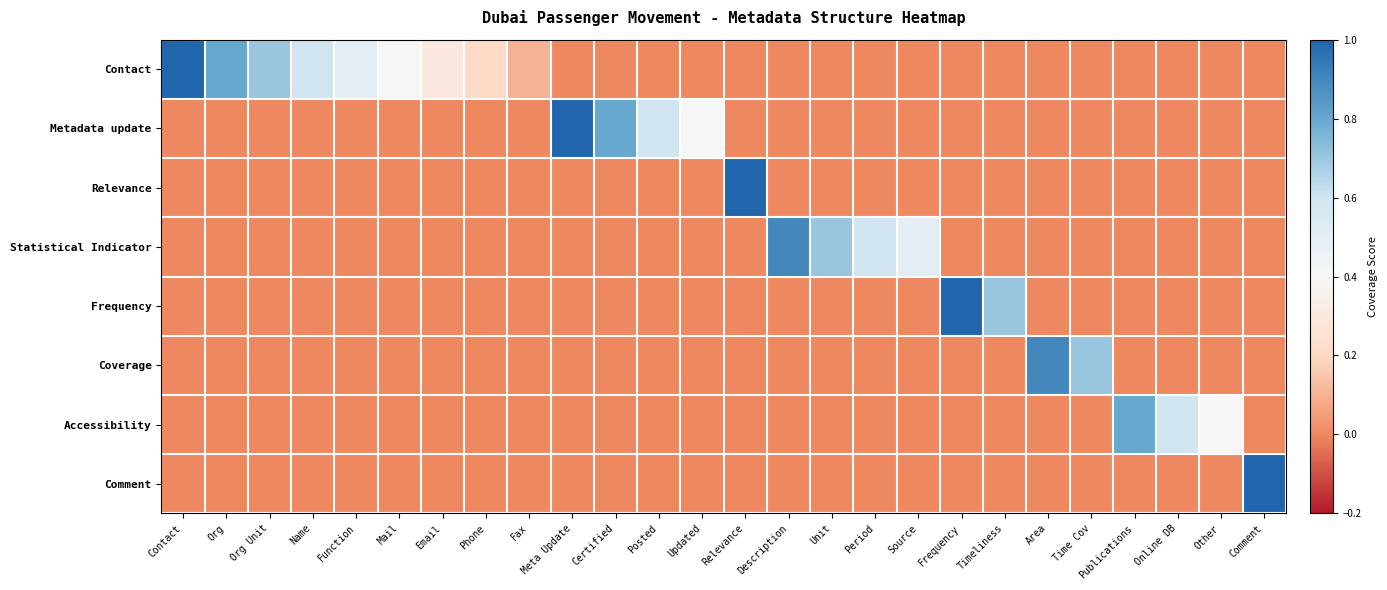

Reading left to right, transcribe all the data shown in this chart.

Contact: Contact=1.0	Org=0.8	Org Unit=0.7	Name=0.6	Function=0.5	Mail=0.4	Email=0.3	Phone=0.2	Fax=0.1	Meta Update=0.0	Certified=0.0	Posted=0.0	Updated=0.0	Relevance=0.0	Description=0.0	Unit=0.0	Period=0.0	Source=0.0	Frequency=0.0	Timeliness=0.0	Area=0.0	Time Cov=0.0	Publications=0.0	Online DB=0.0	Other=0.0	Comment=0.0
Metadata update: Contact=0.0	Org=0.0	Org Unit=0.0	Name=0.0	Function=0.0	Mail=0.0	Email=0.0	Phone=0.0	Fax=0.0	Meta Update=1.0	Certified=0.8	Posted=0.6	Updated=0.4	Relevance=0.0	Description=0.0	Unit=0.0	Period=0.0	Source=0.0	Frequency=0.0	Timeliness=0.0	Area=0.0	Time Cov=0.0	Publications=0.0	Online DB=0.0	Other=0.0	Comment=0.0
Relevance: Contact=0.0	Org=0.0	Org Unit=0.0	Name=0.0	Function=0.0	Mail=0.0	Email=0.0	Phone=0.0	Fax=0.0	Meta Update=0.0	Certified=0.0	Posted=0.0	Updated=0.0	Relevance=1.0	Description=0.0	Unit=0.0	Period=0.0	Source=0.0	Frequency=0.0	Timeliness=0.0	Area=0.0	Time Cov=0.0	Publications=0.0	Online DB=0.0	Other=0.0	Comment=0.0
Statistical Indicator: Contact=0.0	Org=0.0	Org Unit=0.0	Name=0.0	Function=0.0	Mail=0.0	Email=0.0	Phone=0.0	Fax=0.0	Meta Update=0.0	Certified=0.0	Posted=0.0	Updated=0.0	Relevance=0.0	Description=0.9	Unit=0.7	Period=0.6	Source=0.5	Frequency=0.0	Timeliness=0.0	Area=0.0	Time Cov=0.0	Publications=0.0	Online DB=0.0	Other=0.0	Comment=0.0
Frequency: Contact=0.0	Org=0.0	Org Unit=0.0	Name=0.0	Function=0.0	Mail=0.0	Email=0.0	Phone=0.0	Fax=0.0	Meta Update=0.0	Certified=0.0	Posted=0.0	Updated=0.0	Relevance=0.0	Description=0.0	Unit=0.0	Period=0.0	Source=0.0	Frequency=1.0	Timeliness=0.7	Area=0.0	Time Cov=0.0	Publications=0.0	Online DB=0.0	Other=0.0	Comment=0.0
Coverage: Contact=0.0	Org=0.0	Org Unit=0.0	Name=0.0	Function=0.0	Mail=0.0	Email=0.0	Phone=0.0	Fax=0.0	Meta Update=0.0	Certified=0.0	Posted=0.0	Updated=0.0	Relevance=0.0	Description=0.0	Unit=0.0	Period=0.0	Source=0.0	Frequency=0.0	Timeliness=0.0	Area=0.9	Time Cov=0.7	Publications=0.0	Online DB=0.0	Other=0.0	Comment=0.0
Accessibility: Contact=0.0	Org=0.0	Org Unit=0.0	Name=0.0	Function=0.0	Mail=0.0	Email=0.0	Phone=0.0	Fax=0.0	Meta Update=0.0	Certified=0.0	Posted=0.0	Updated=0.0	Relevance=0.0	Description=0.0	Unit=0.0	Period=0.0	Source=0.0	Frequency=0.0	Timeliness=0.0	Area=0.0	Time Cov=0.0	Publications=0.8	Online DB=0.6	Other=0.4	Comment=0.0
Comment: Contact=0.0	Org=0.0	Org Unit=0.0	Name=0.0	Function=0.0	Mail=0.0	Email=0.0	Phone=0.0	Fax=0.0	Meta Update=0.0	Certified=0.0	Posted=0.0	Updated=0.0	Relevance=0.0	Description=0.0	Unit=0.0	Period=0.0	Source=0.0	Frequency=0.0	Timeliness=0.0	Area=0.0	Time Cov=0.0	Publications=0.0	Online DB=0.0	Other=0.0	Comment=1.0